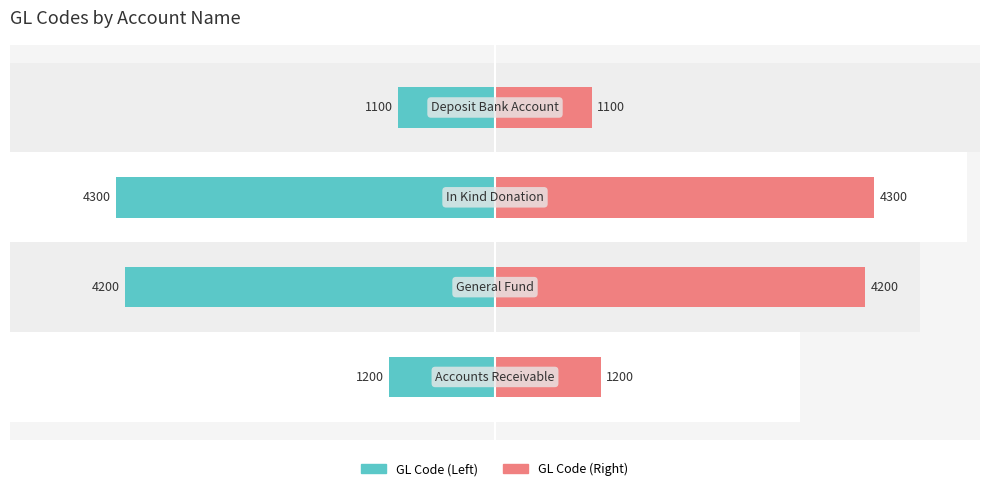

What is the maximum value shown in the chart?

4300